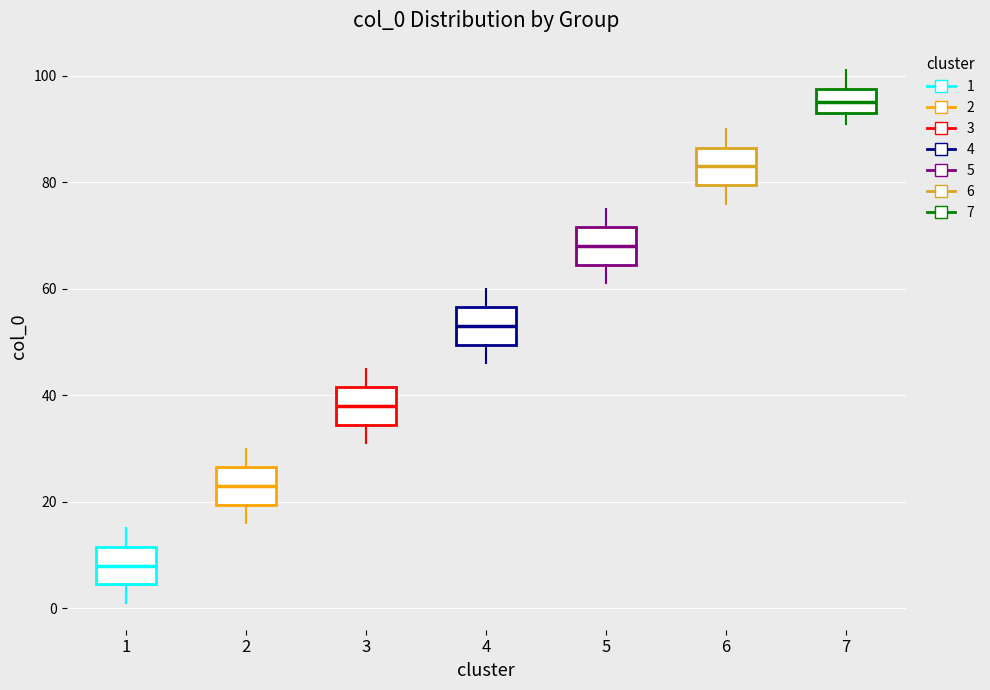

Reading left to right, read every box against the y-axis: the position of its median line, the range the box covers, and the ends of its whiskers. The values are not printed on the chart, so give them approximately, as read against the axis.

1: median 8, box 4 to 12, whiskers 2 to 16
2: median 24, box 20 to 26, whiskers 16 to 30
3: median 38, box 34 to 42, whiskers 32 to 46
4: median 54, box 50 to 56, whiskers 46 to 60
5: median 68, box 64 to 72, whiskers 62 to 76
6: median 84, box 80 to 86, whiskers 76 to 90
7: median 96, box 94 to 98, whiskers 92 to 102